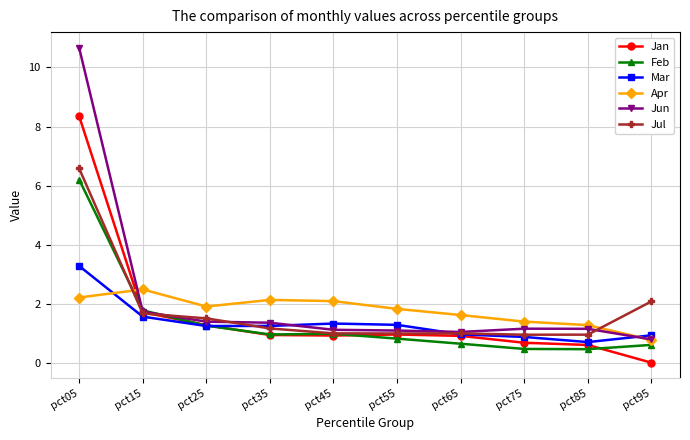

Is this an area chart (filled region under the line)?

No